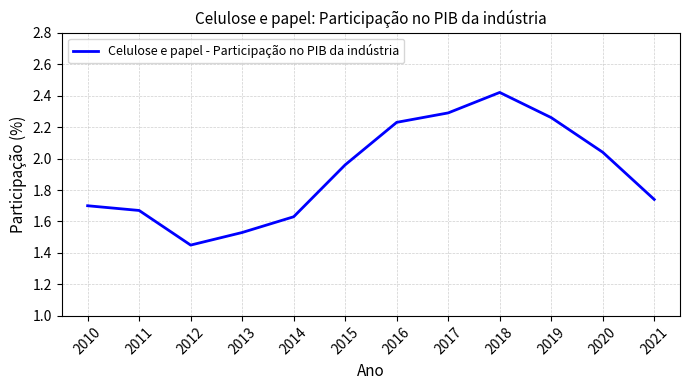

What is the difference between the values at 2011 and 2016?

0.6